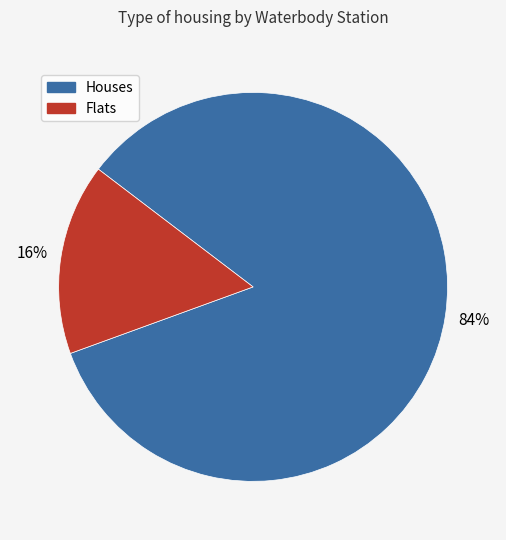

Is there any slice that represents more than half of the pie?

Yes